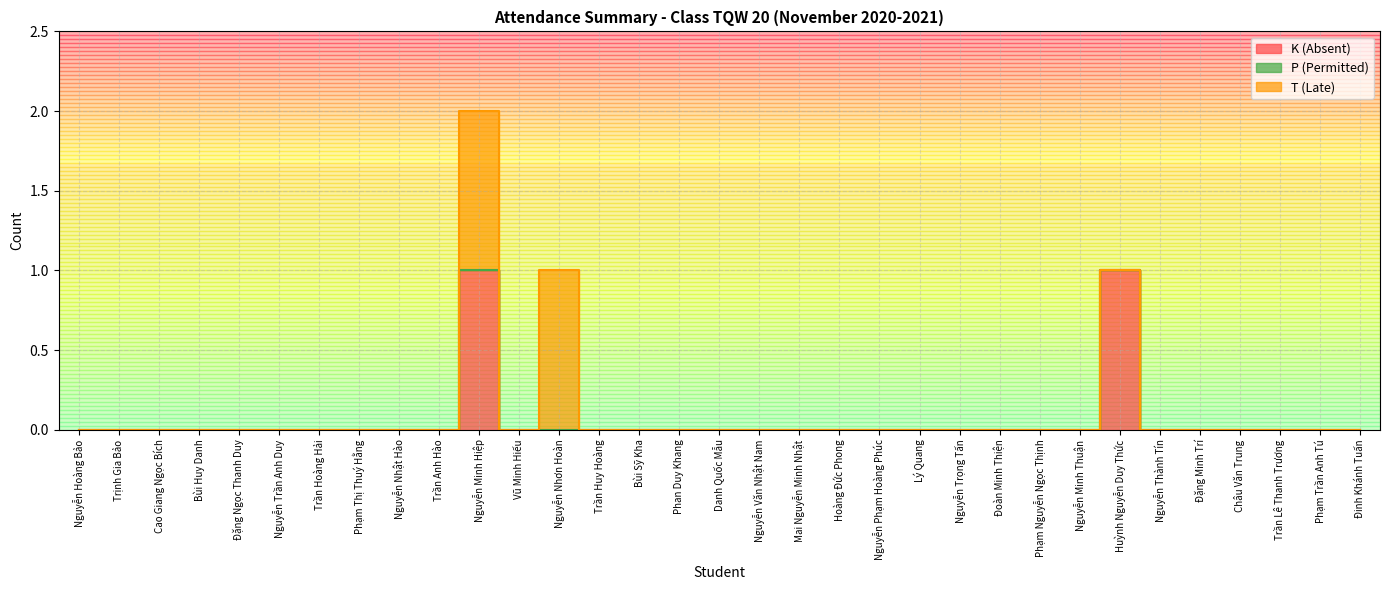

Between Bùi Sỹ Kha and Nguyễn Văn Nhật Nam, which is larger?

Bùi Sỹ Kha